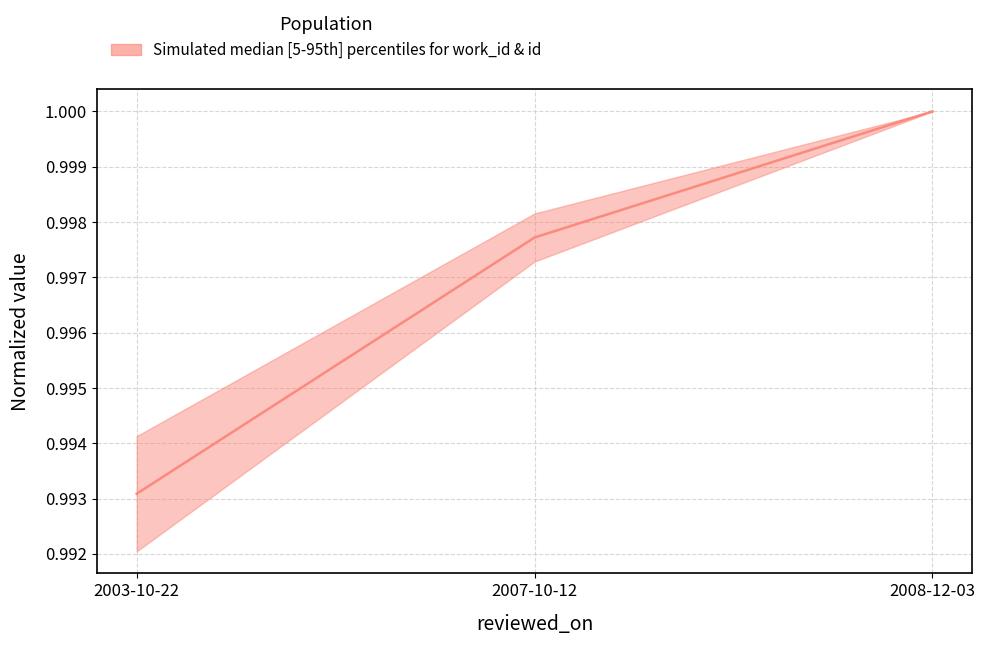

List the labels in order of value, smallest first.

2003-10-22, 2007-10-12, 2008-12-03